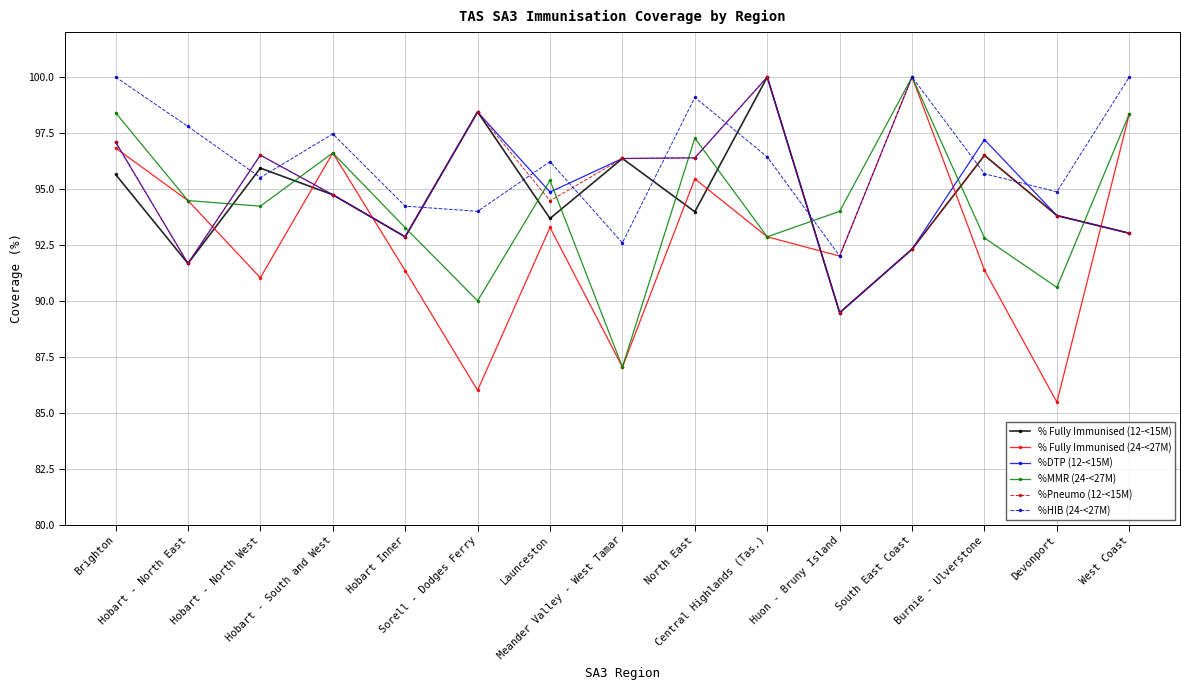

The value of % Fully Immunised (24-<27M) at South East Coast is 64.7. True or false?

False